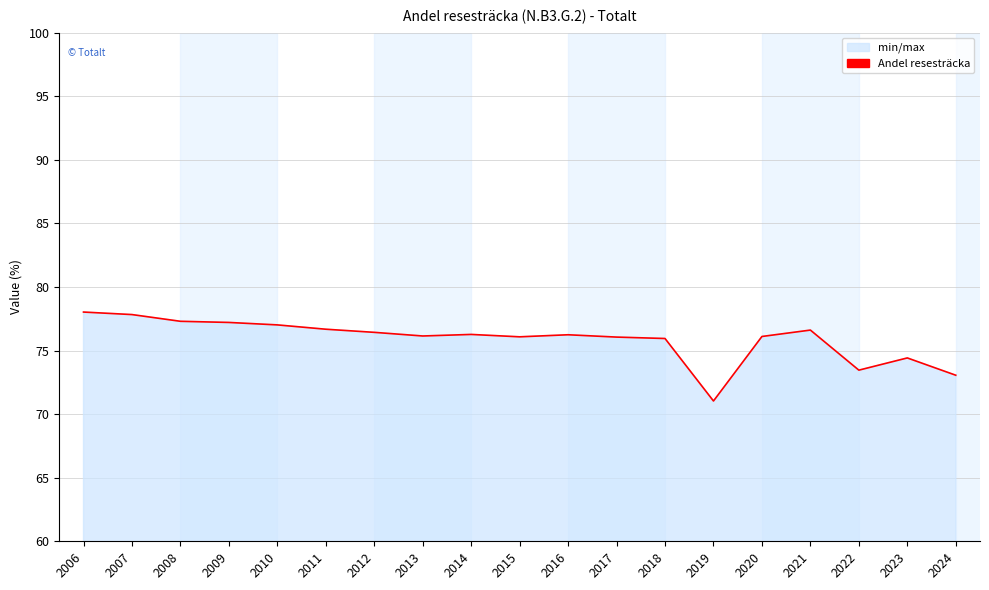

What is the value of the 19th point from the left?

73.1